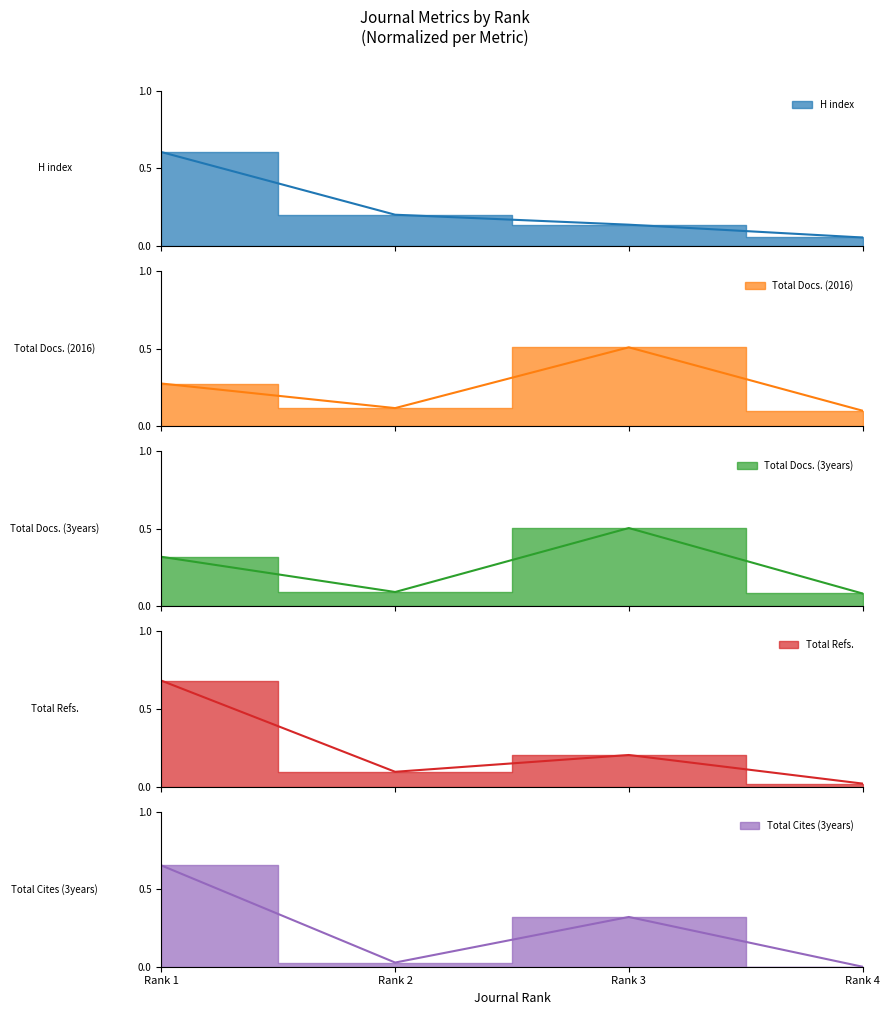

True or false: Total Cites (3years) has a value of 0.1 at Rank 3.

False